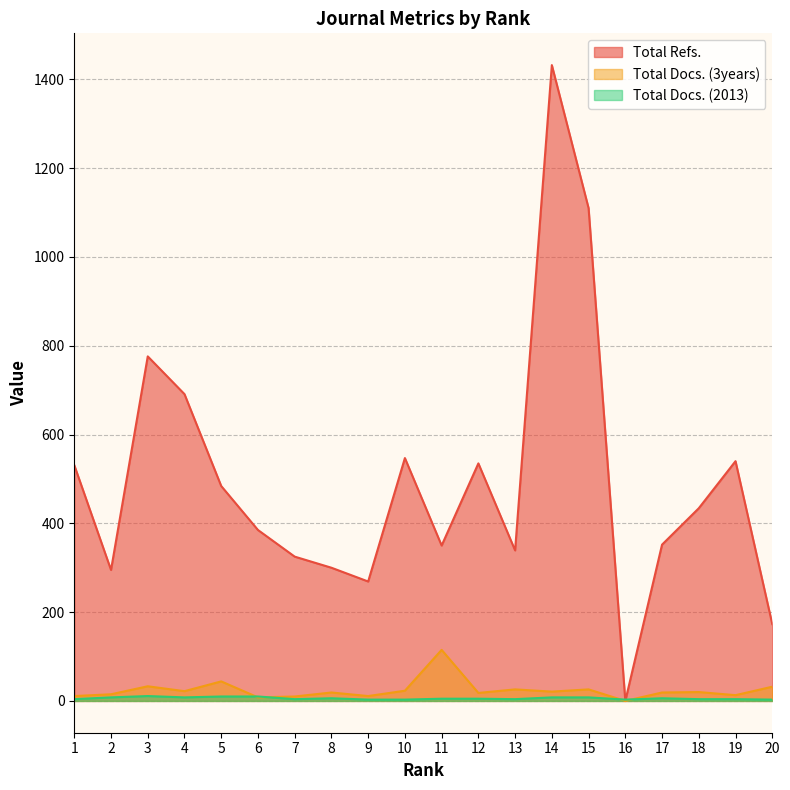

At which category does Total Docs. (3years) reach its first local peak?

3